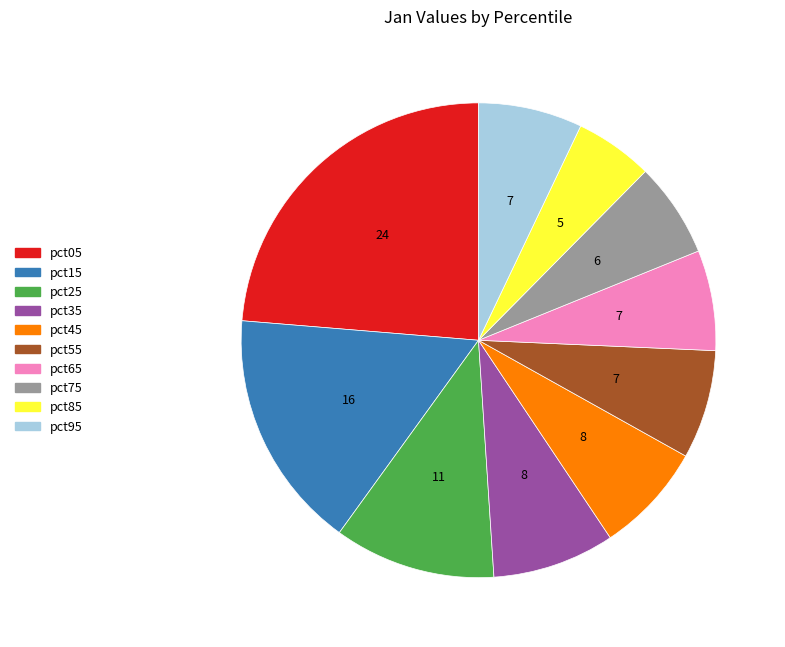

Which slice is the smallest?

pct85